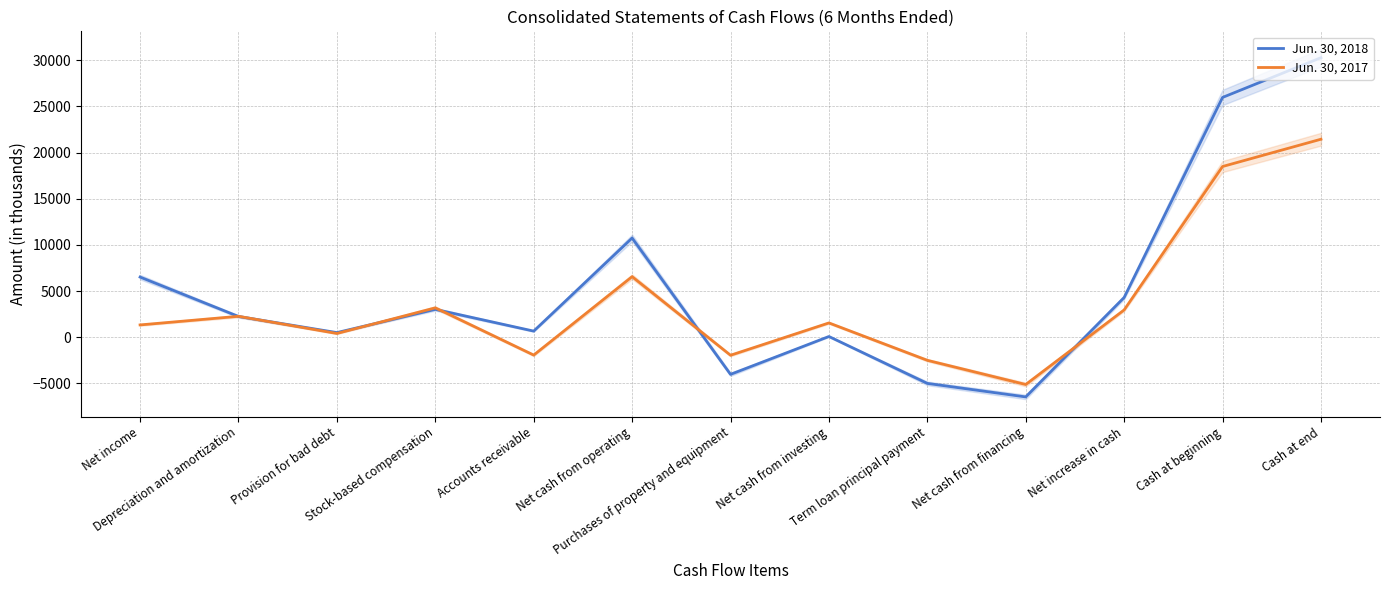

Rank the series at Net cash from operating from lowest to highest value.

Jun. 30, 2017, Jun. 30, 2018